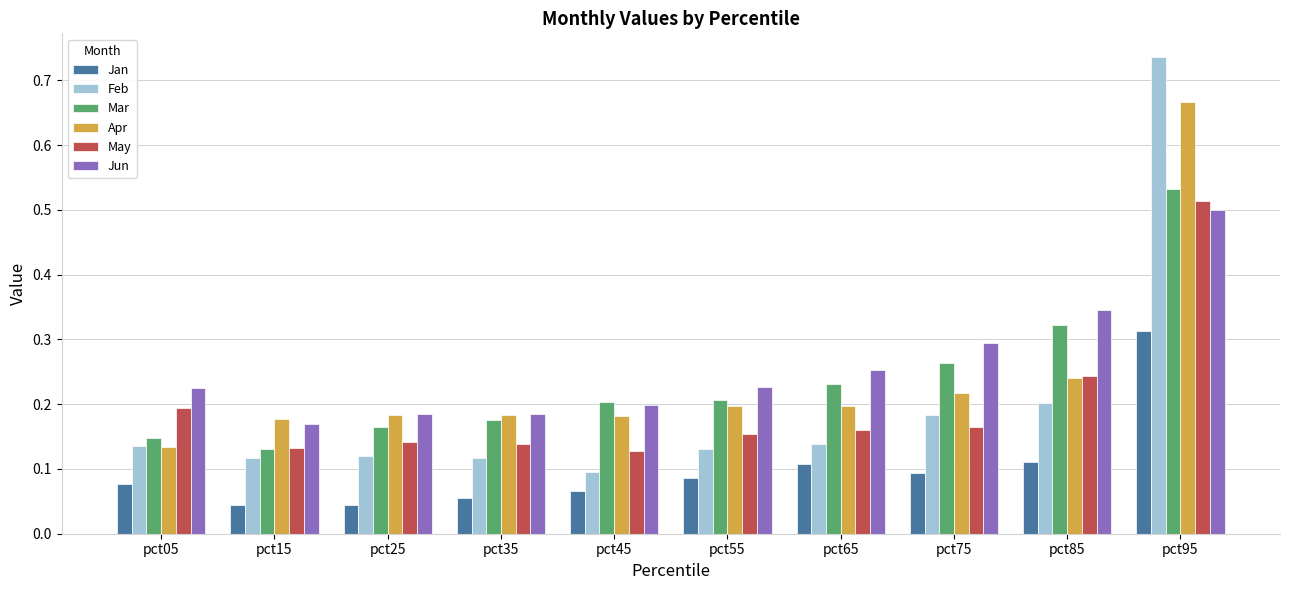

How many Jan values are between 0 and 1?

10